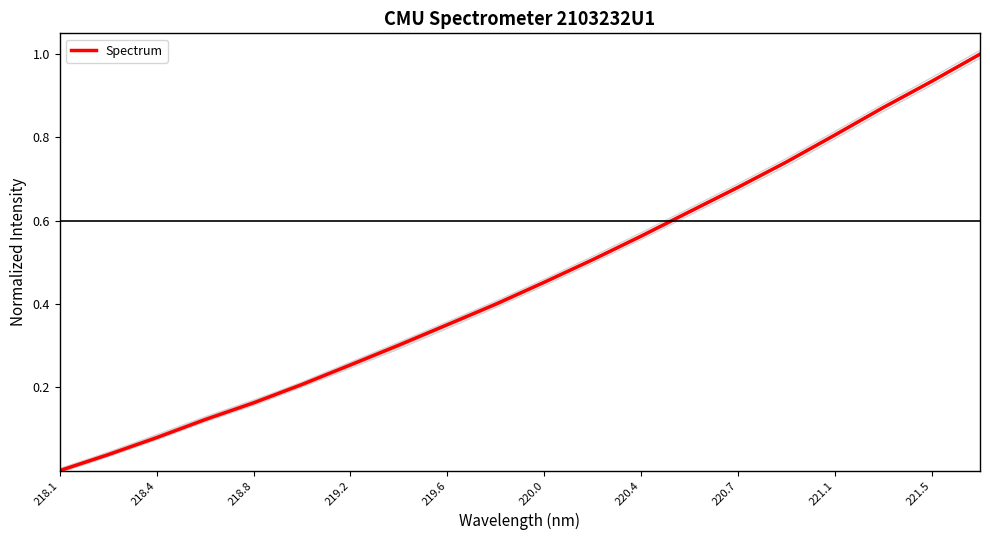

Is it true that Spectrum equals 0.6 at 218.1?

False